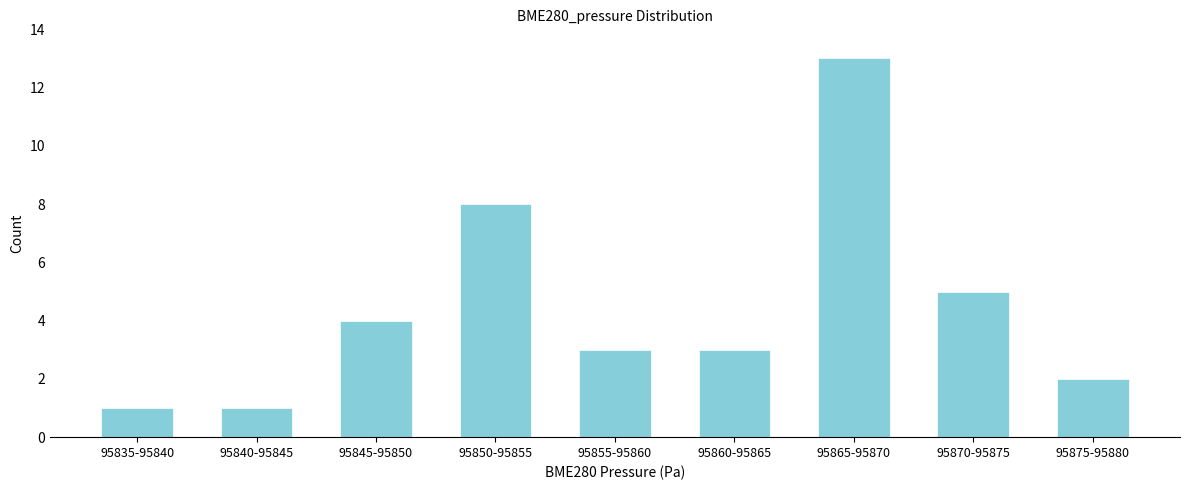

Reading right to left, what are all the values shown in this chart?

2	5	13	3	3	8	4	1	1